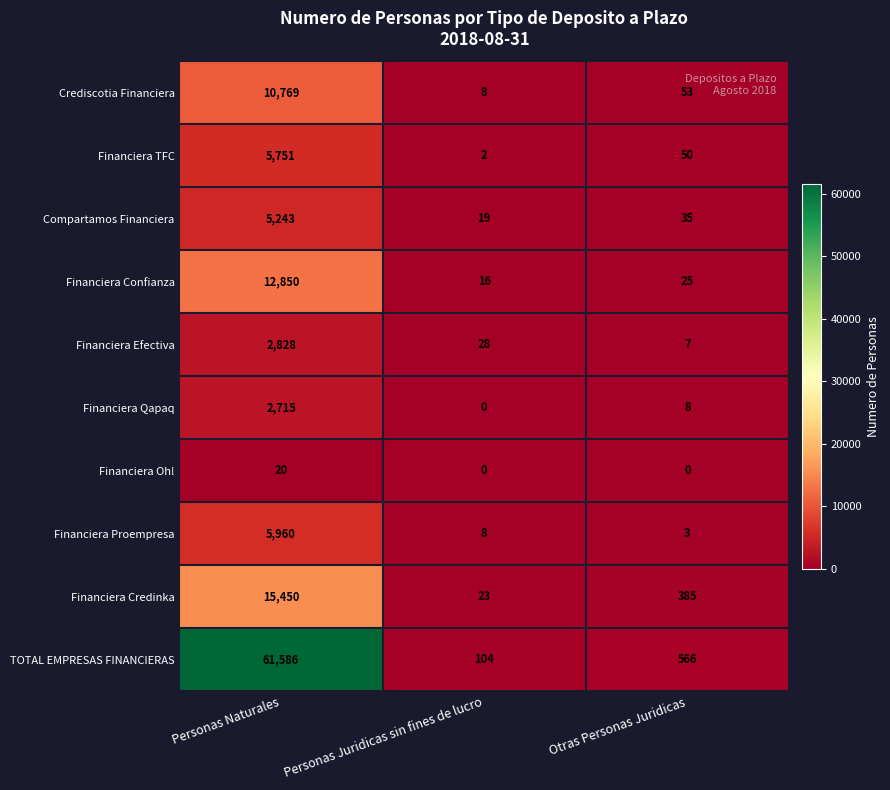

How many categories are shown in the chart?

3